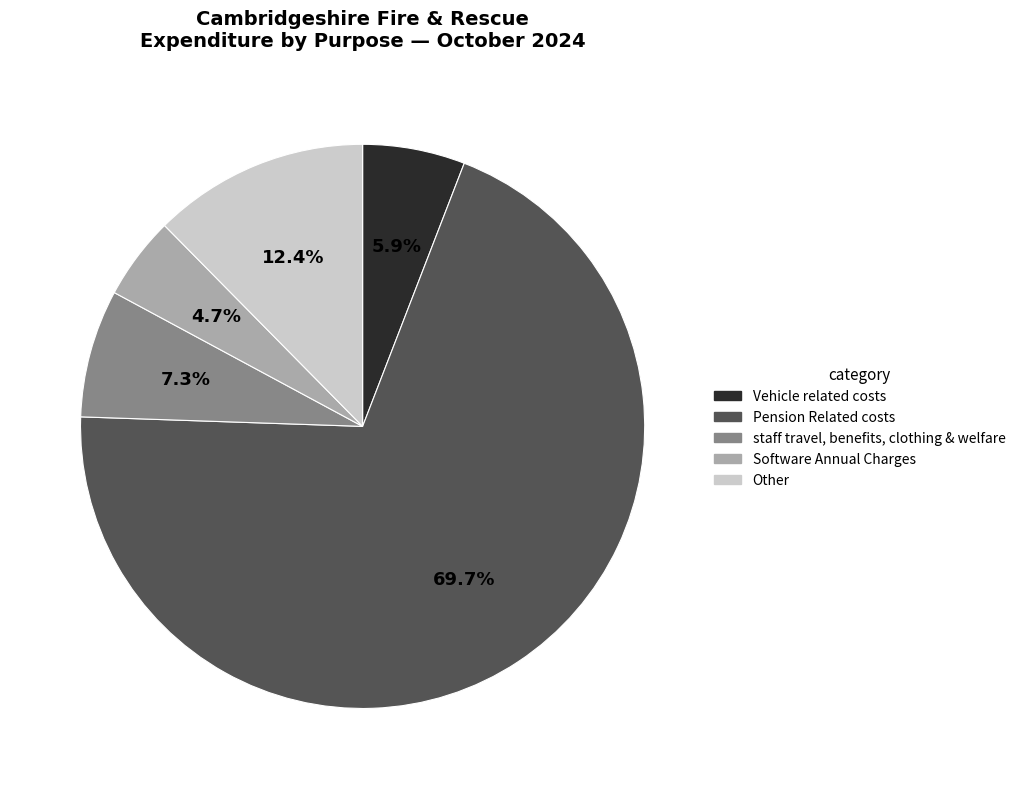

Is there any slice that represents more than half of the pie?

Yes